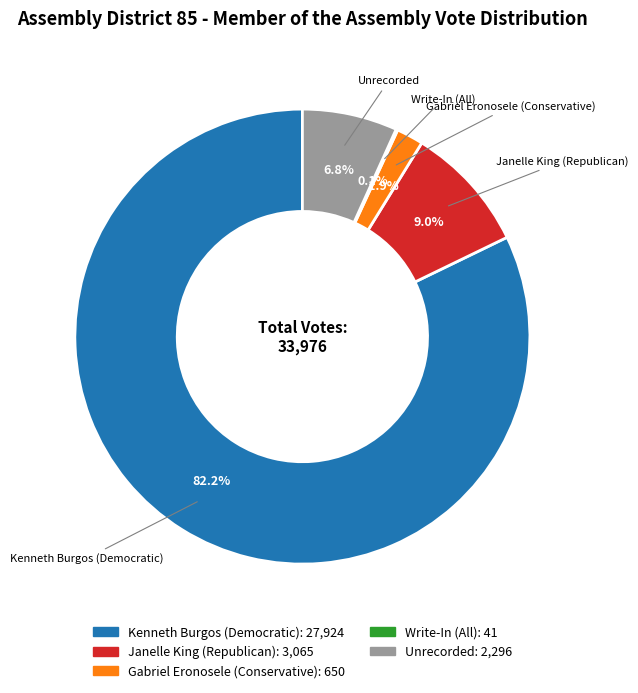

To the nearest percent, what portion does Kenneth Burgos (Democratic) represent?

82%